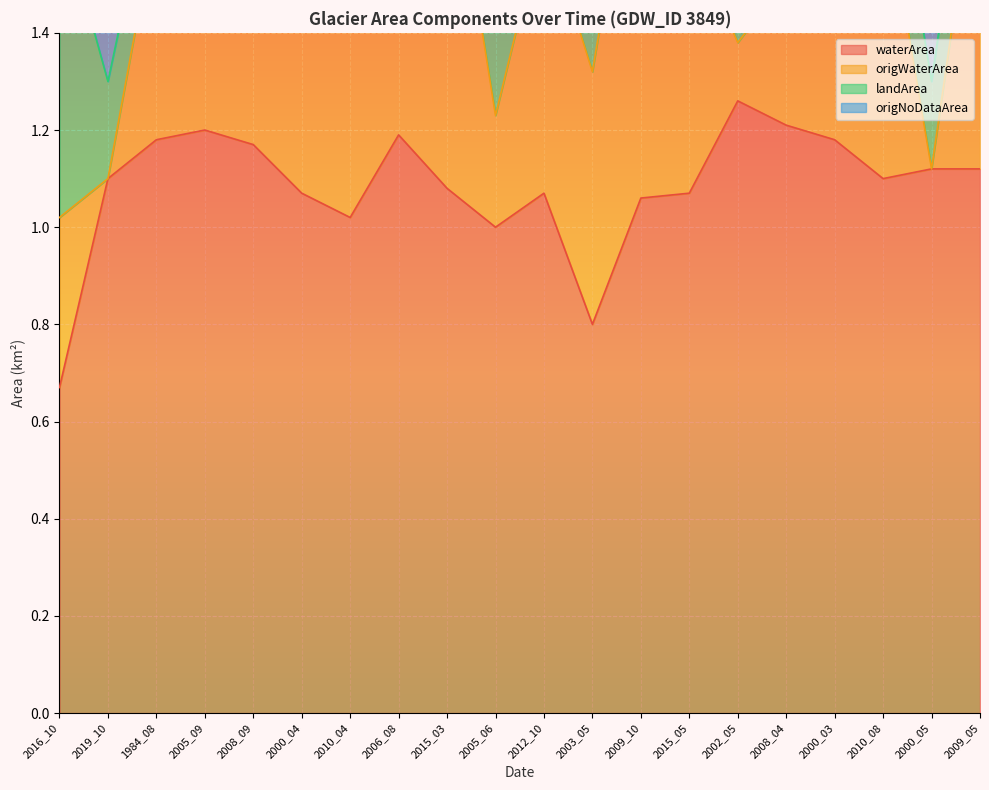

What is the label of the 19th point from the left?

2000_05